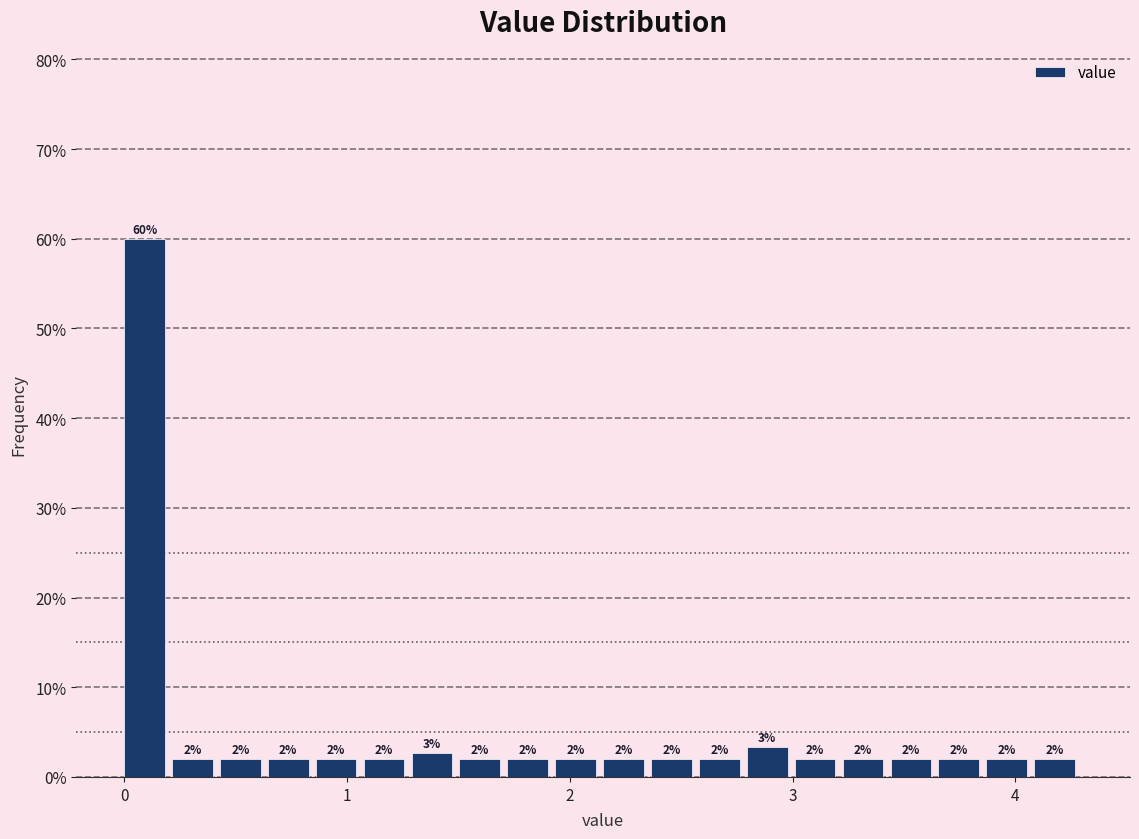

Around what value on the x-axis is the tallest bar? Give the approximate position of its centre, as read against the axis.

0.1